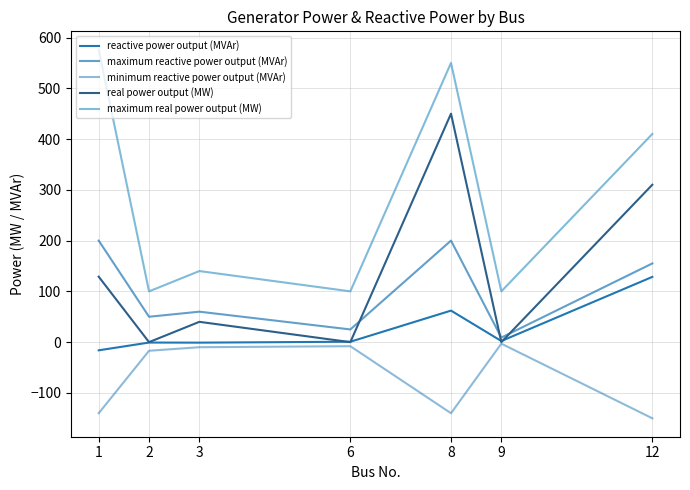

Between 12 and 6, which is larger?

12